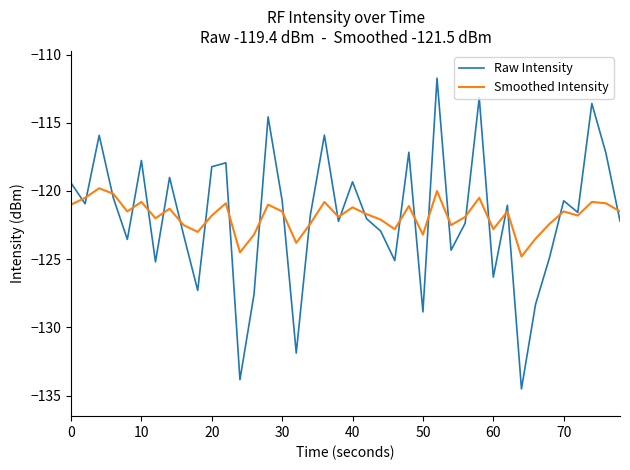

What is the lowest value of the Smoothed Intensity series?

-124.8